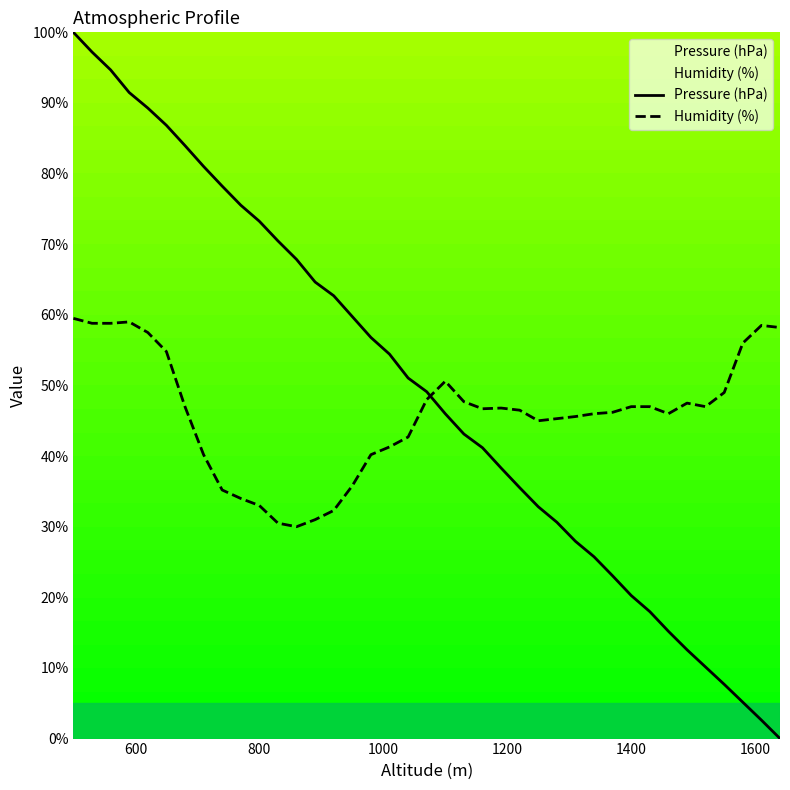

The value of Humidity (%) at 800 is 33.0. True or false?

True